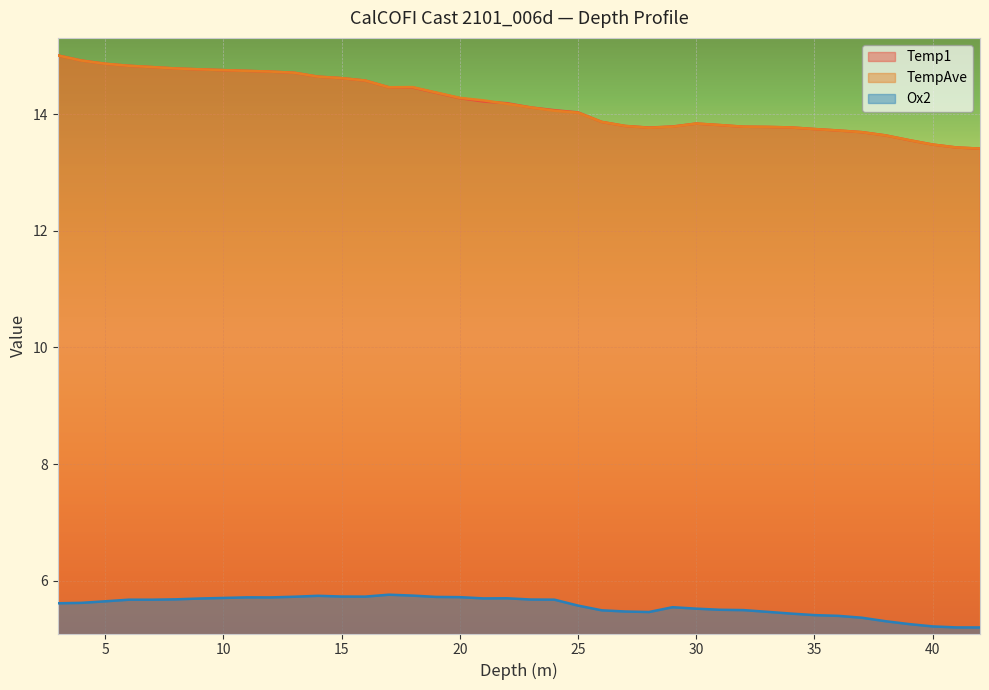

Where is the first local minimum for Ox2?

12